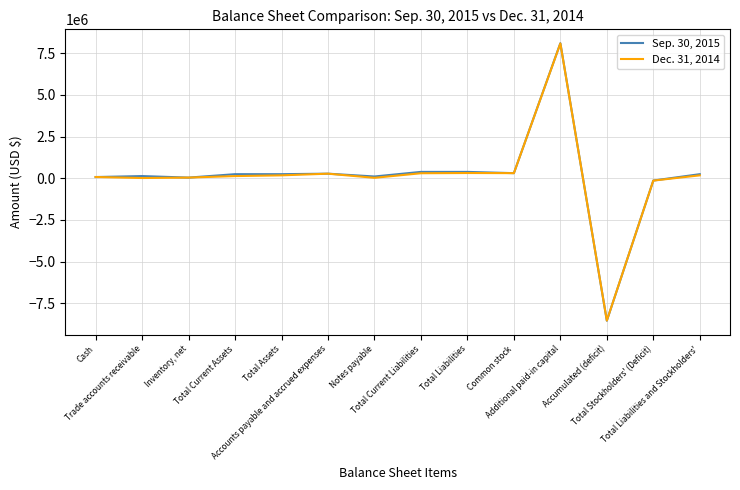

What is the sum of all Dec. 31, 2014 values?

1252149